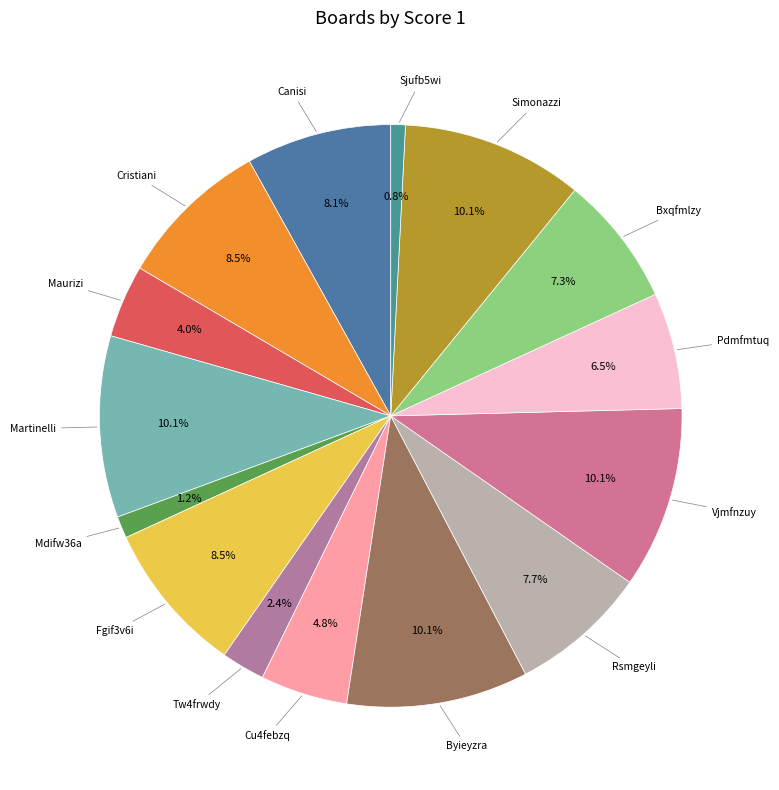

To the nearest percent, what is the average slice percentage?

7%